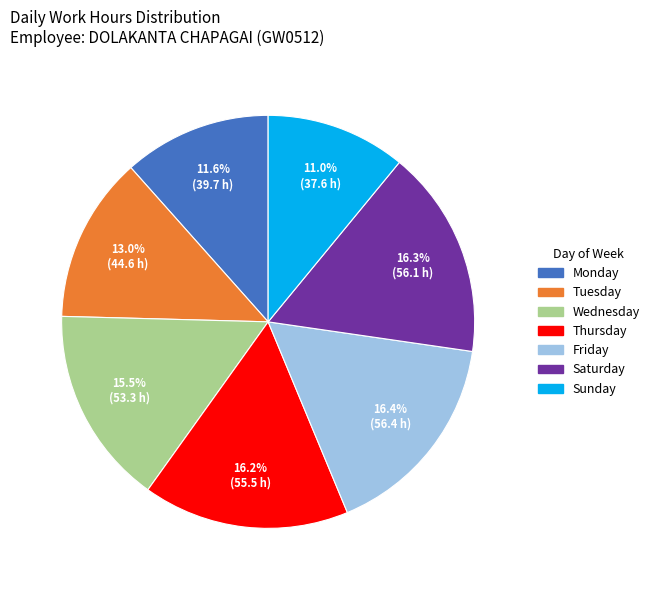

Is there any slice that represents more than half of the pie?

No